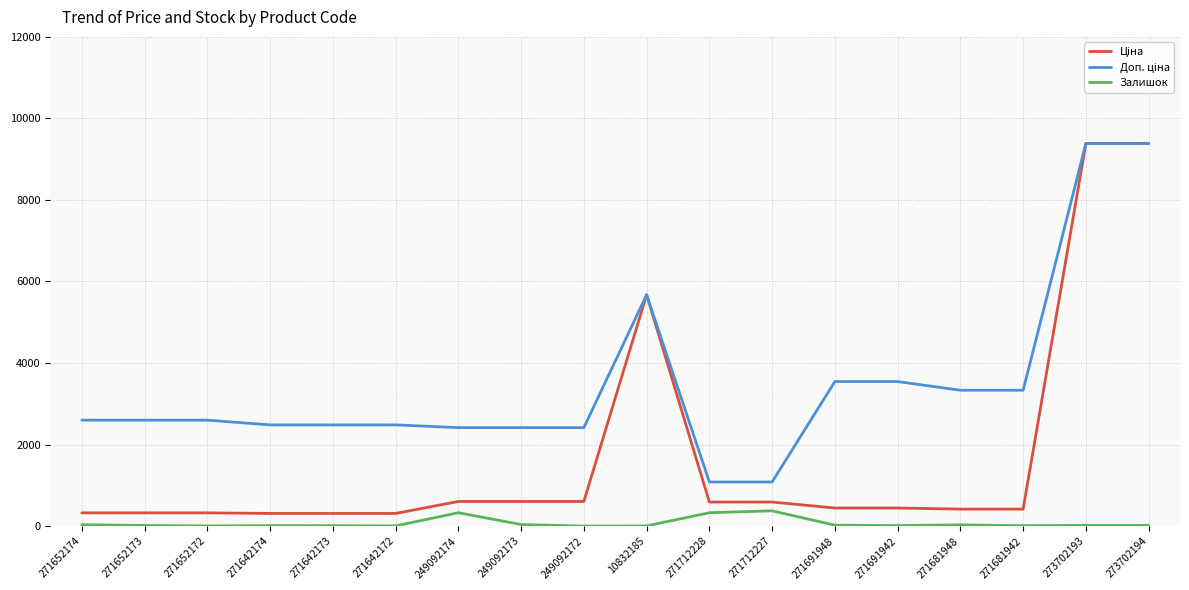

What is the lowest value of the Ціна series?

310.3